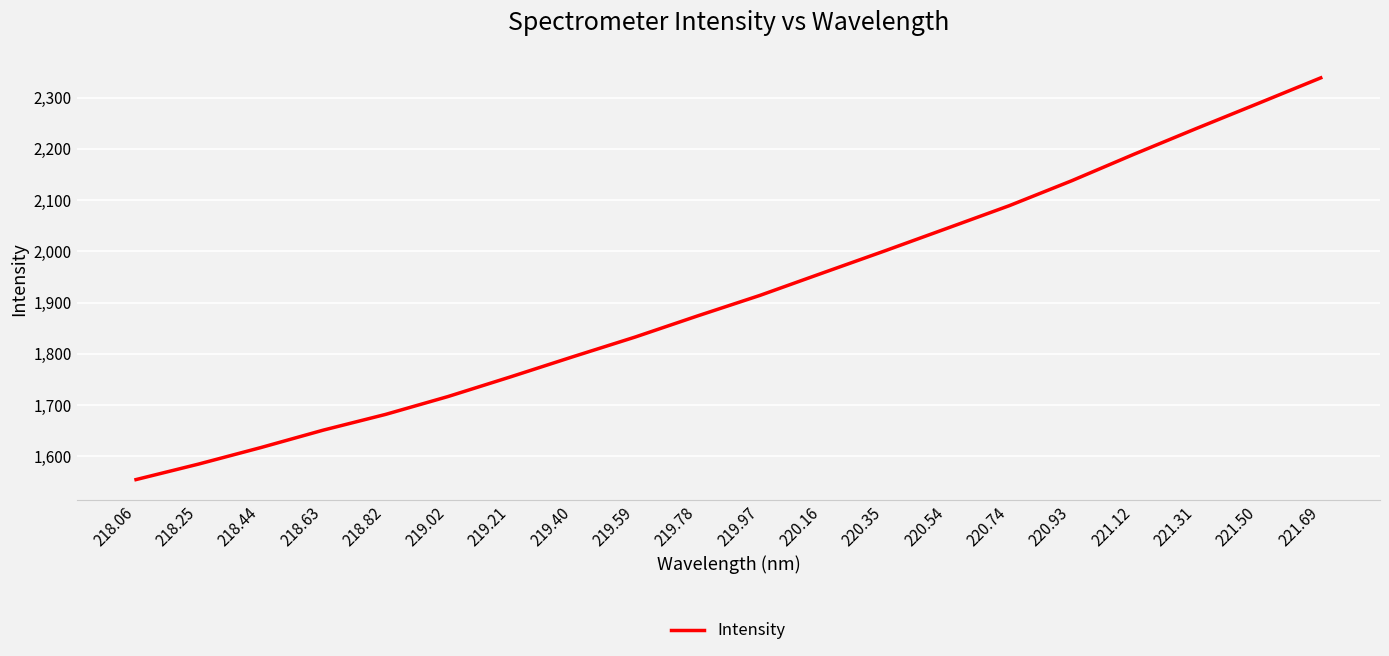

What is the difference between the maximum and minimum values?

783.9